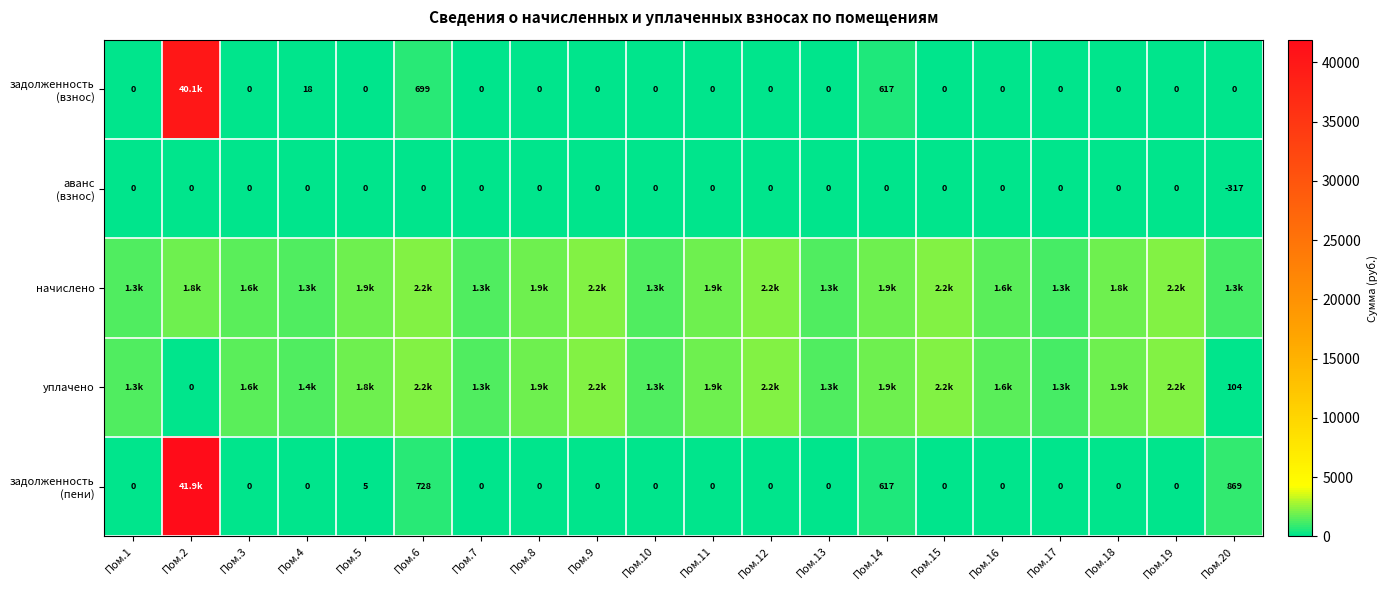

The value of уплачено at Пом.1 is 1316.2. True or false?

True